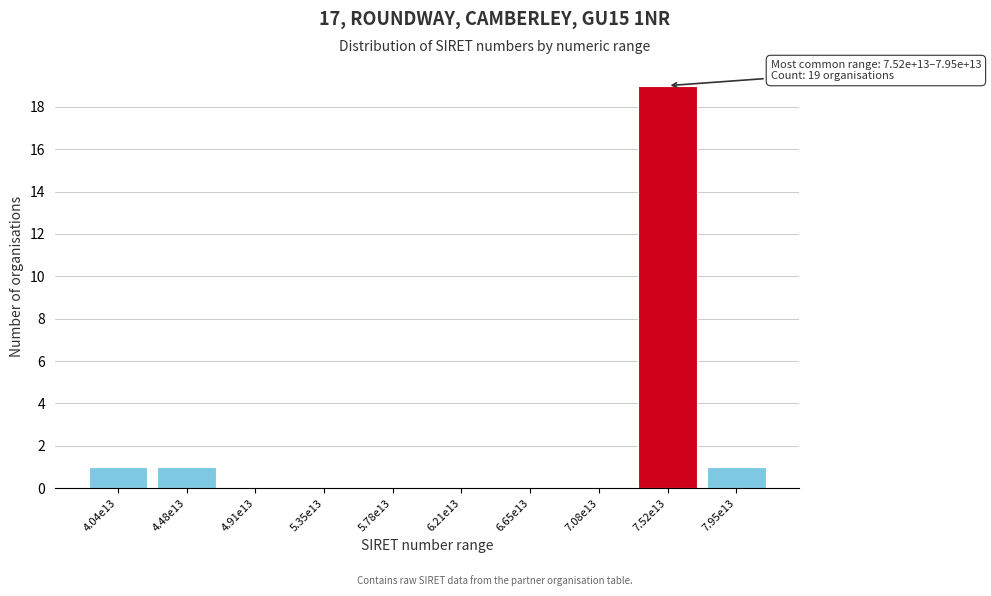

Reading left to right, transcribe all the data shown in this chart.

4.04e13=1	4.48e13=1	4.91e13=0	5.35e13=0	5.78e13=0	6.21e13=0	6.65e13=0	7.08e13=0	7.52e13=19	7.95e13=1